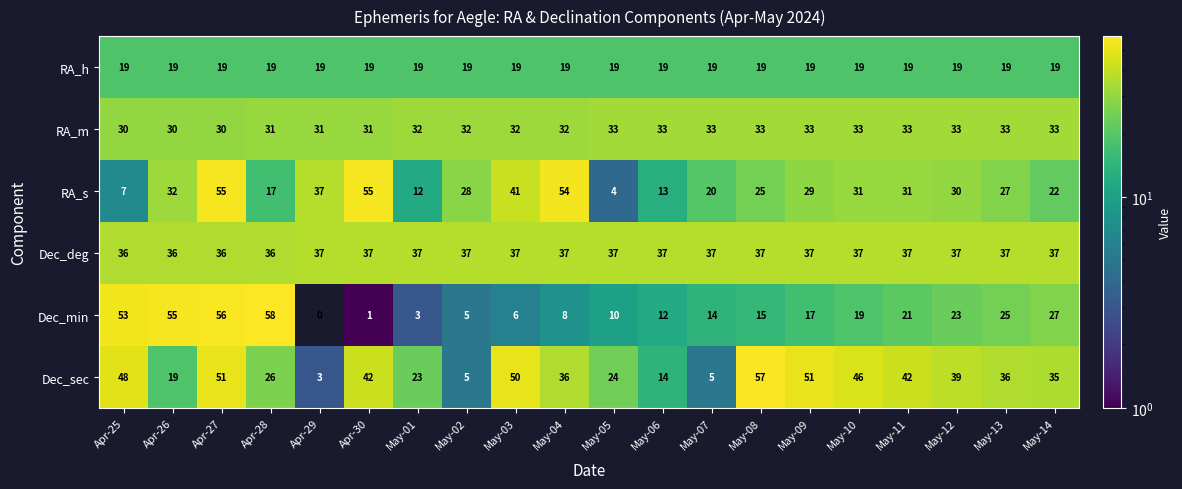

What is the sum of all RA_h values?

380